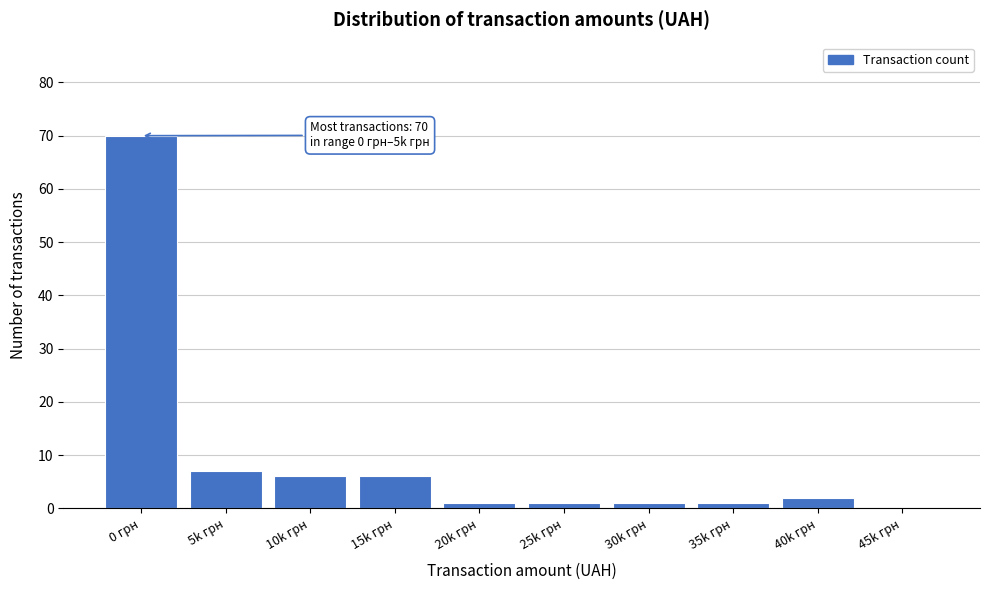

Reading left to right, transcribe all the data shown in this chart.

0 грн=70	5k грн=7	10k грн=6	15k грн=6	20k грн=1	25k грн=1	30k грн=1	35k грн=1	40k грн=2	45k грн=0